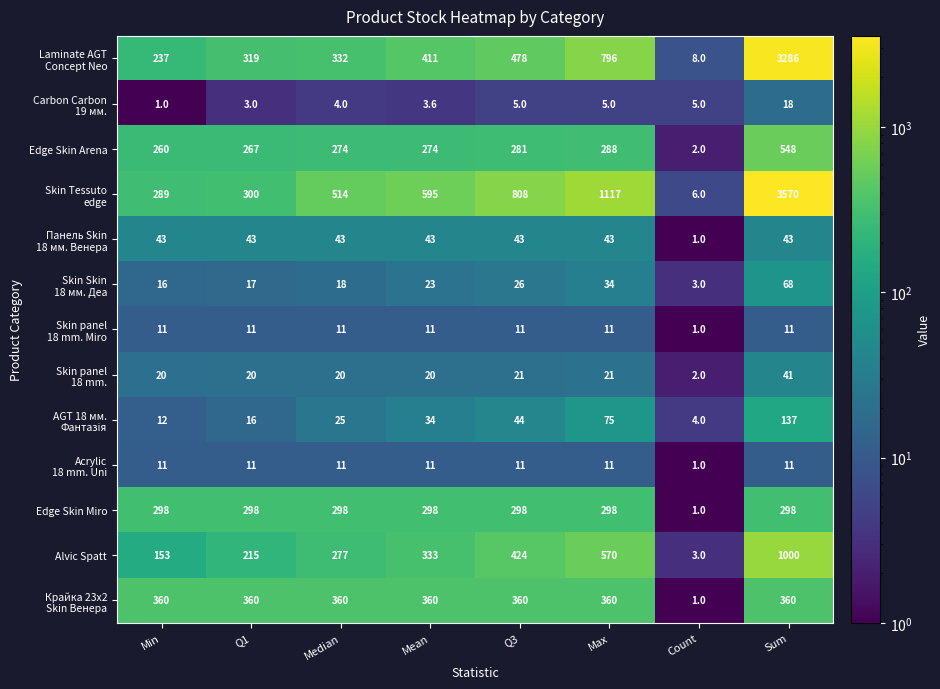

What is the total value across all series at Sum?

9391.0